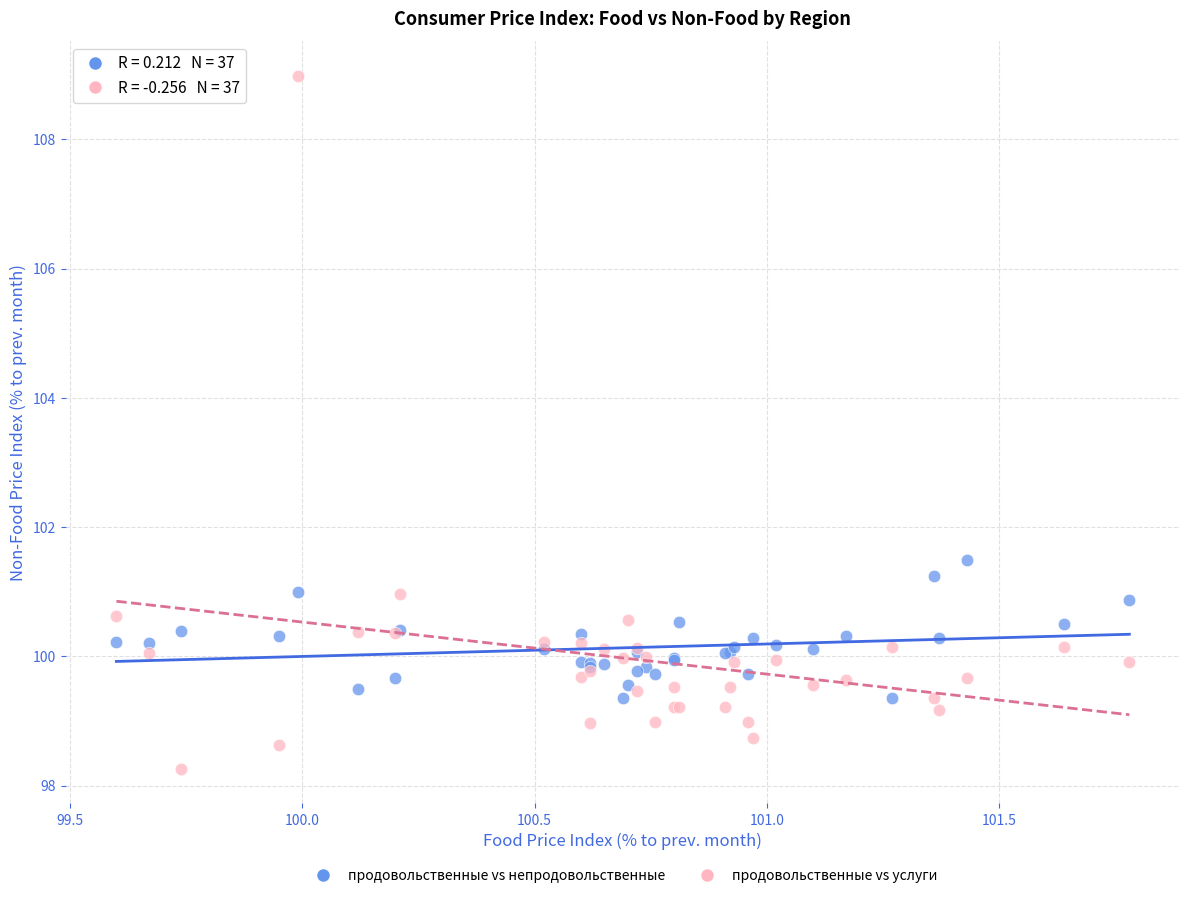

Which series has the widest spread of Y values?

продовольственные vs услуги